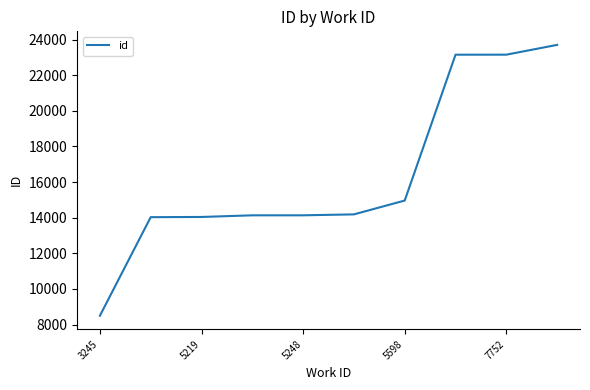

What is the greatest value displayed?

23700